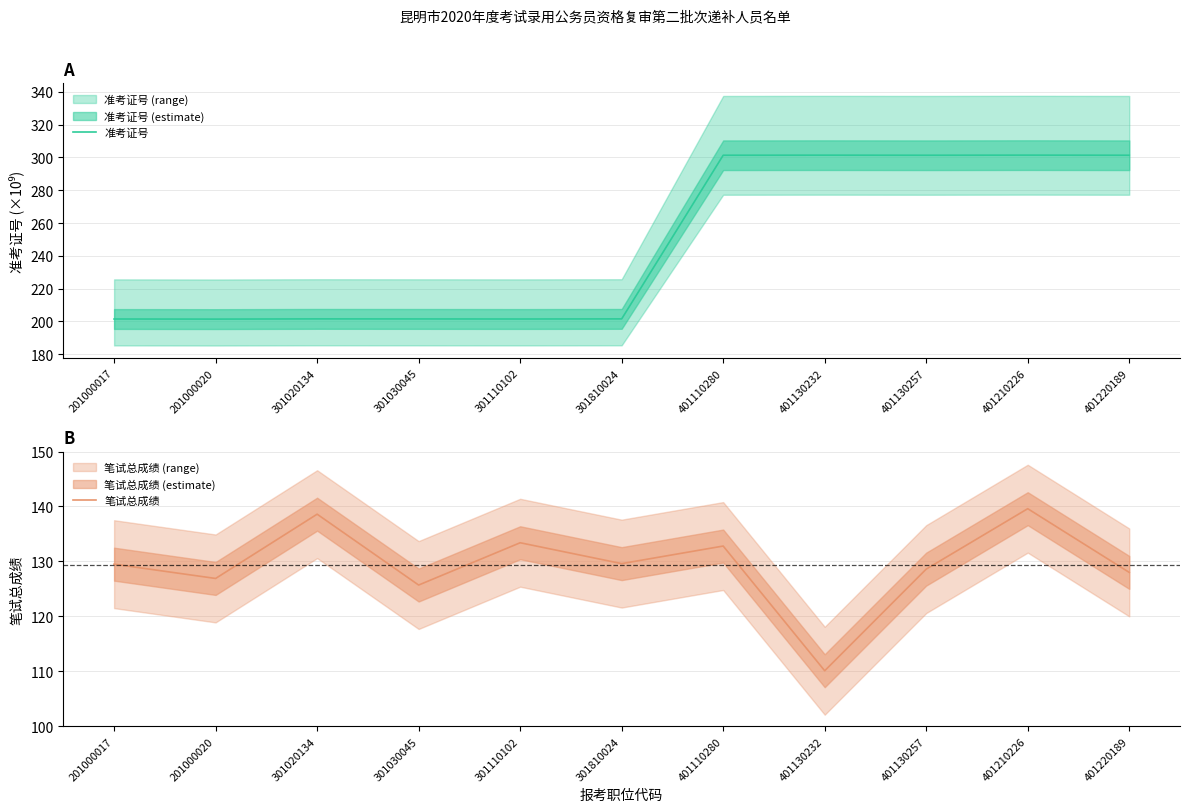

The 准考证号 series shows 201.5 at 201000017. True or false?

True